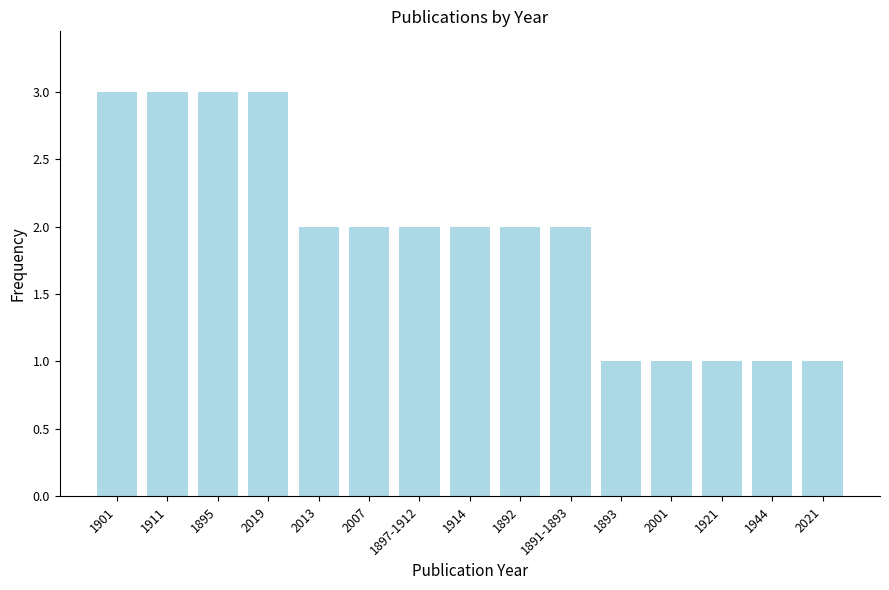

Reading left to right, extract all data points from this chart.

3	3	3	3	2	2	2	2	2	2	1	1	1	1	1